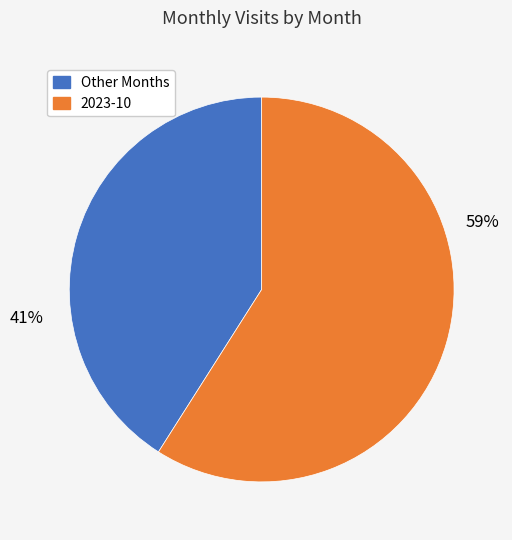

To the nearest percent, what is the difference between the largest and smallest slice percentages?

18%